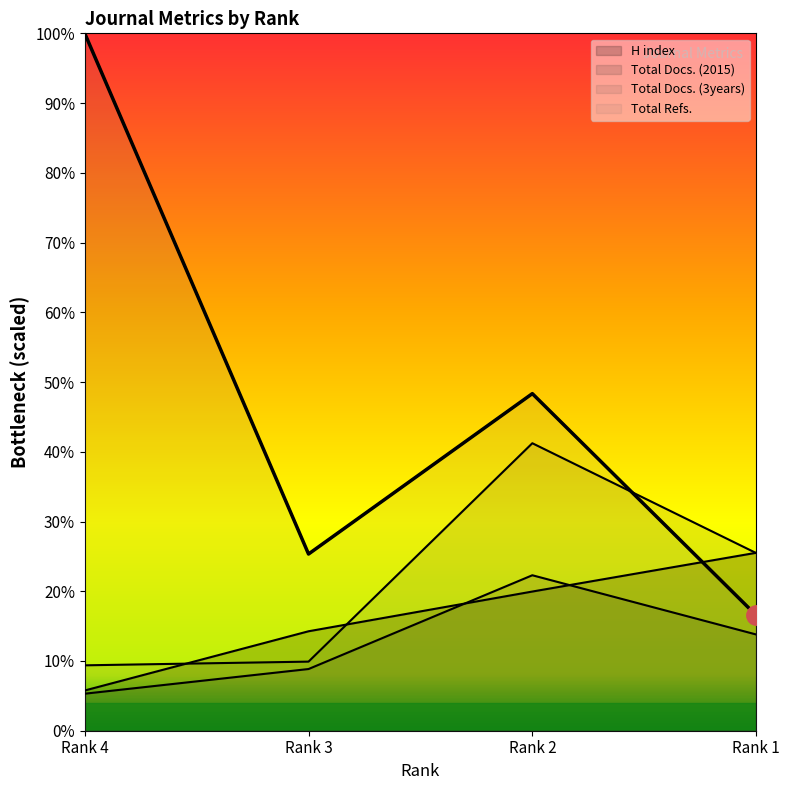

Which series has the widest spread of values?

Total Refs.